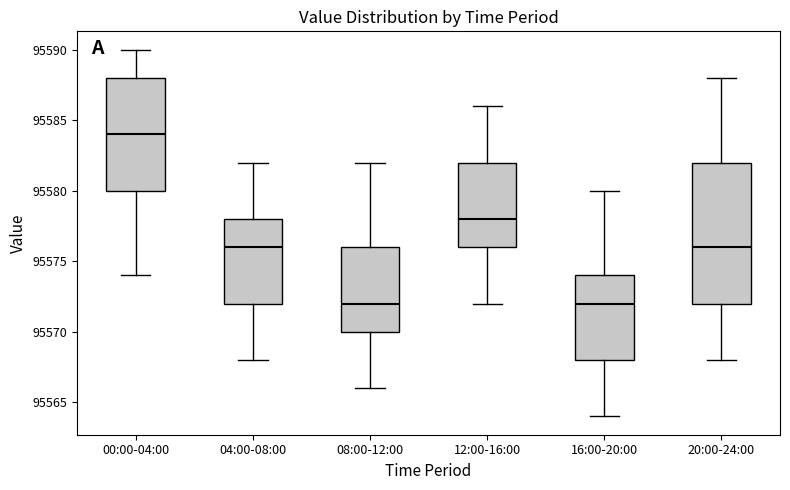

Where is the lower edge of the box for 12:00-16:00 on the y-axis? The values are not printed on the chart, so give them approximately, as read against the axis.

95576